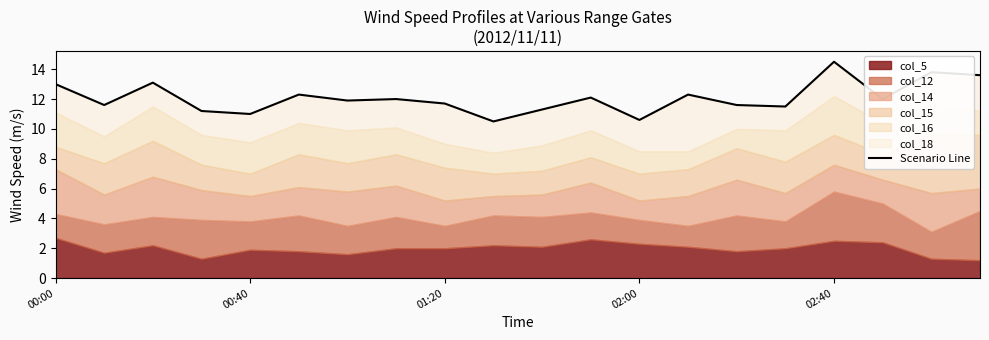

What is the change in value from 02:00 to 5?

+1.1